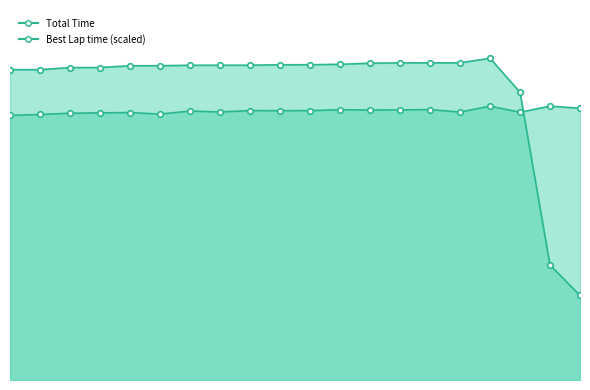

What is the spread (max minus min) of values at 1?

183.8